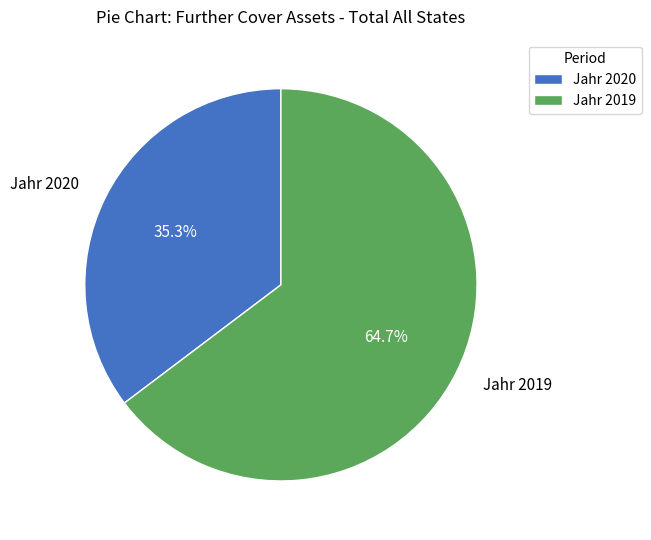

Rank the categories by value from lowest to highest.

Jahr 2020, Jahr 2019